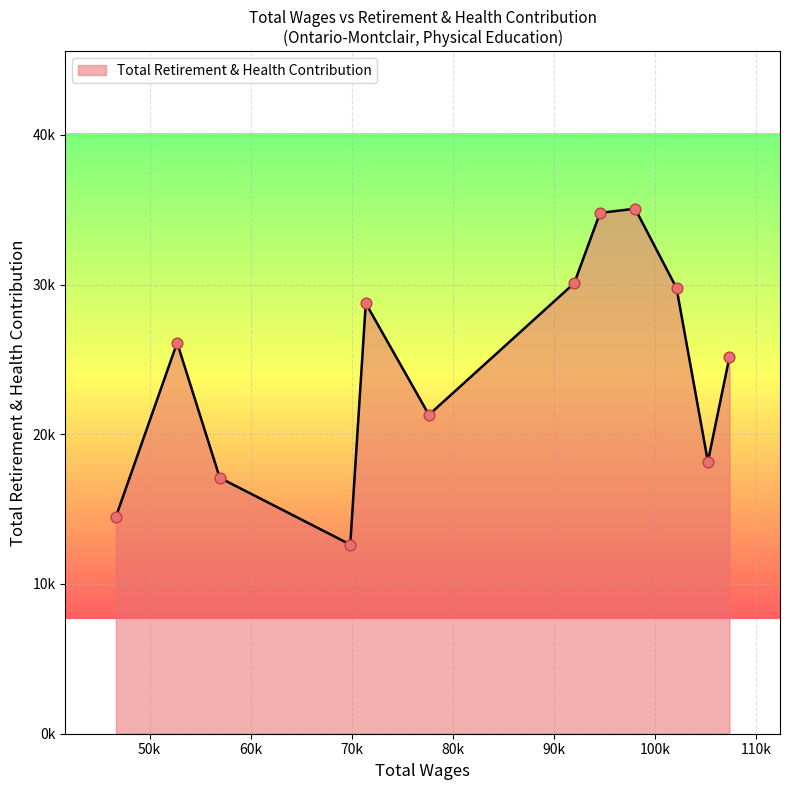

Does the chart have visible grid lines?

Yes